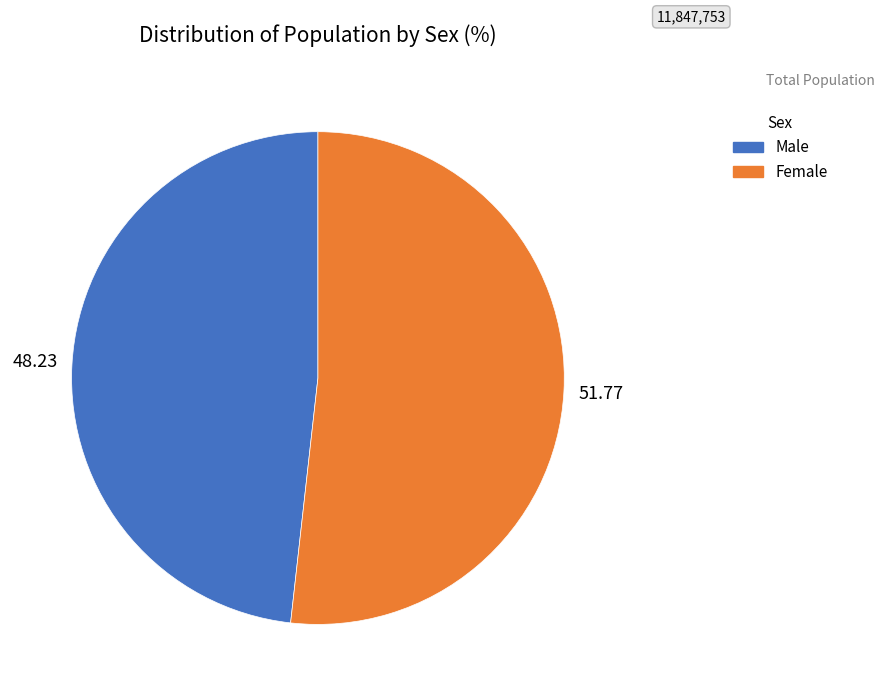

What is the ratio of the value at Female to the value at Male?

1.1